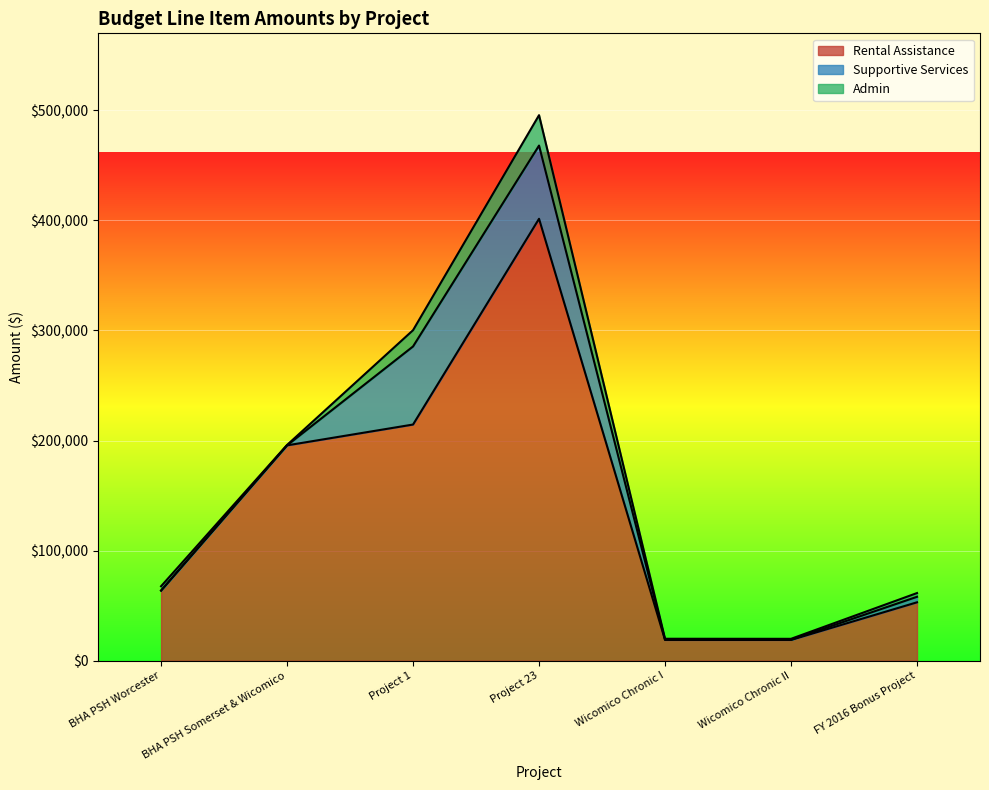

What is the sum of the Supportive Services values at Project 23 and Wicomico Chronic II?

66620